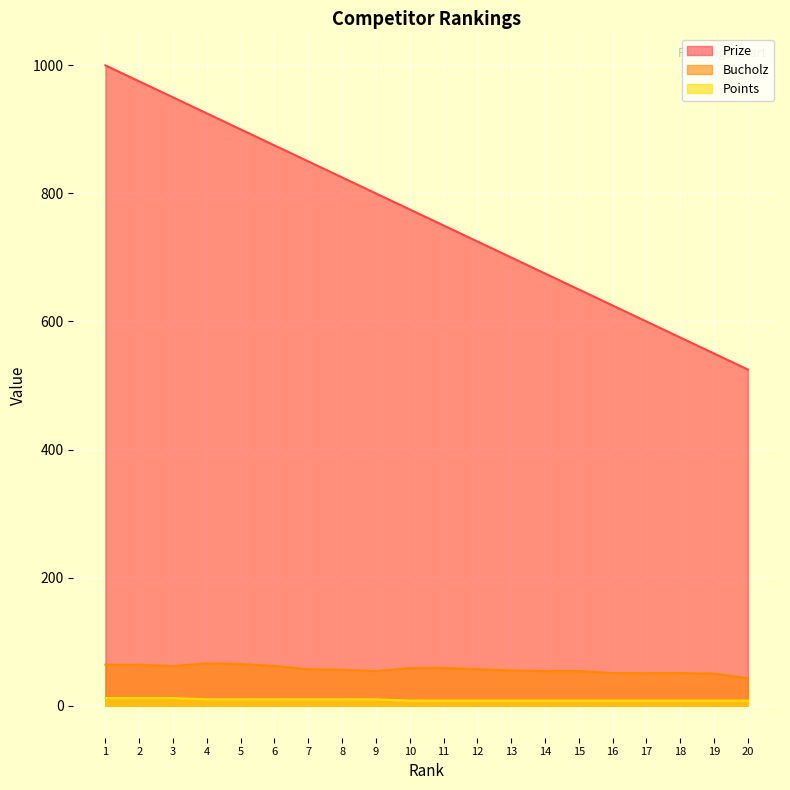

What is the sum of all Bucholz values?

1134